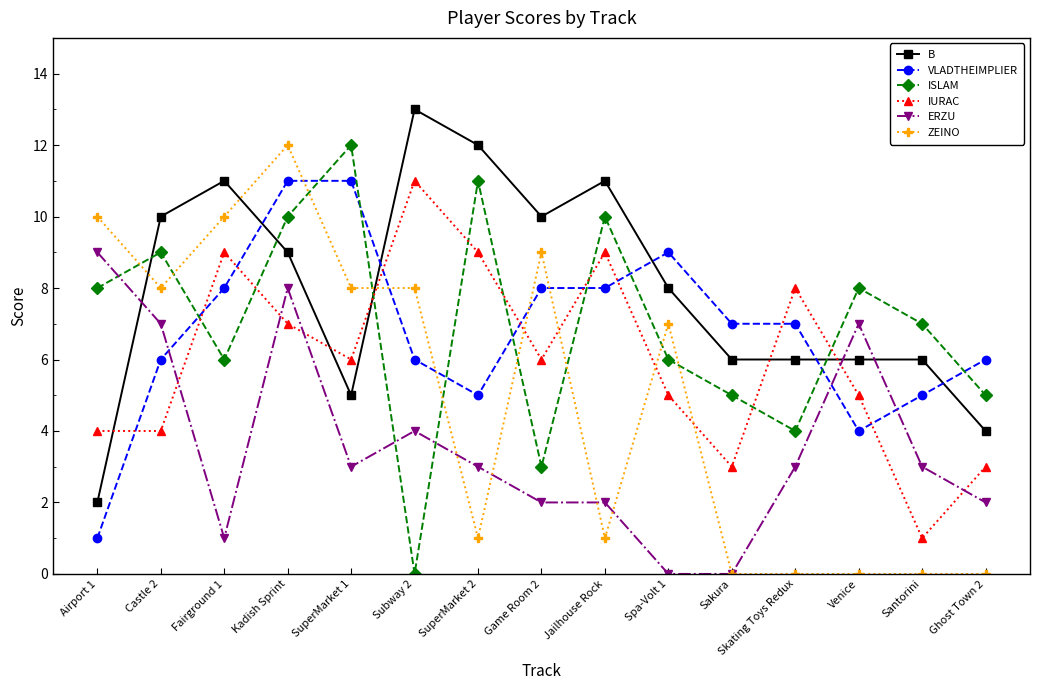

After their last crossing, which series has the higher values: B or ZEINO?

B